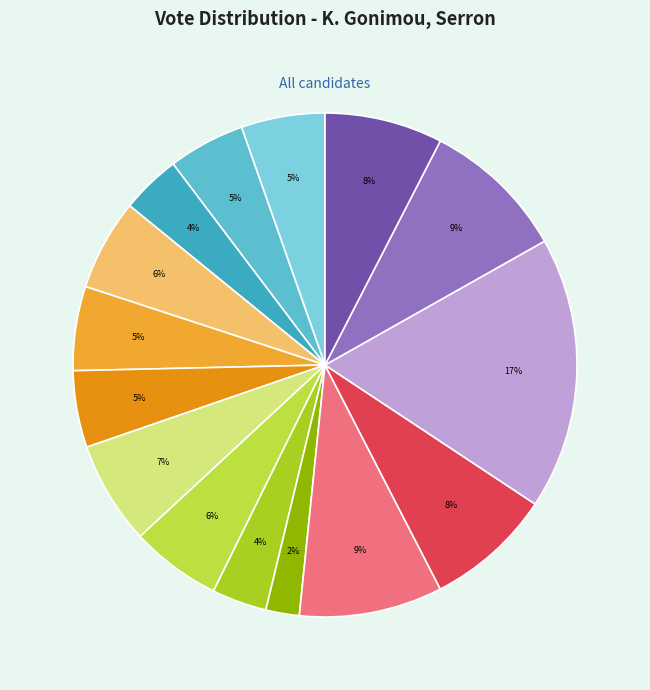

Is there any slice that represents more than half of the pie?

No